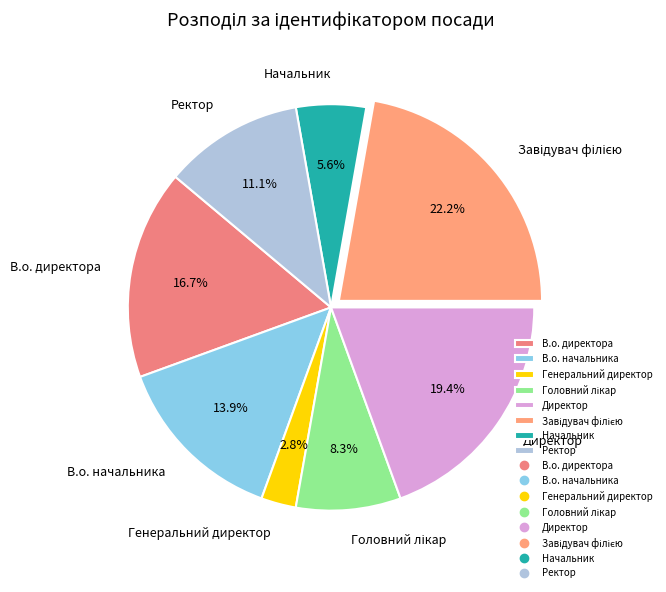

Which has a higher value, В.о. начальника or В.о. директора?

В.о. директора